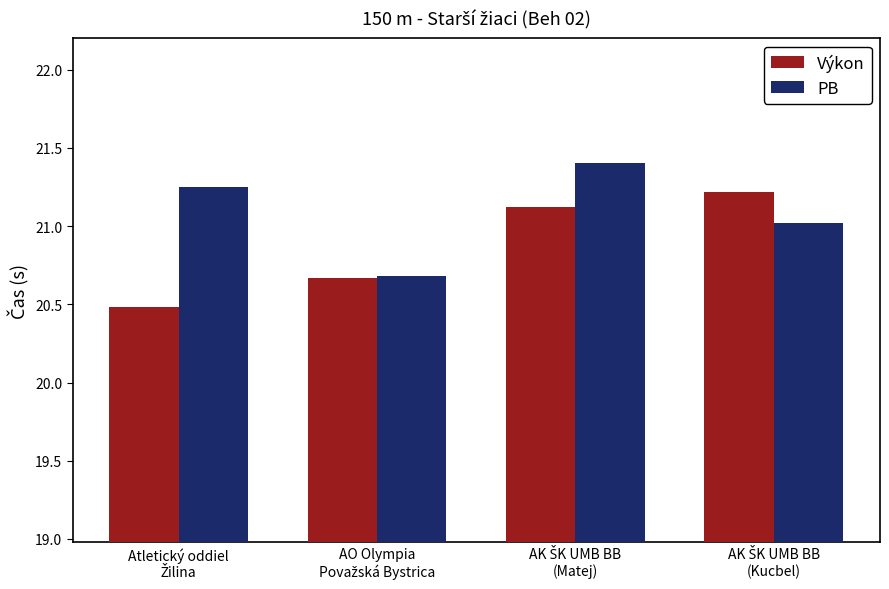

What is the value of the PB bar at the 2nd from the left?

20.7